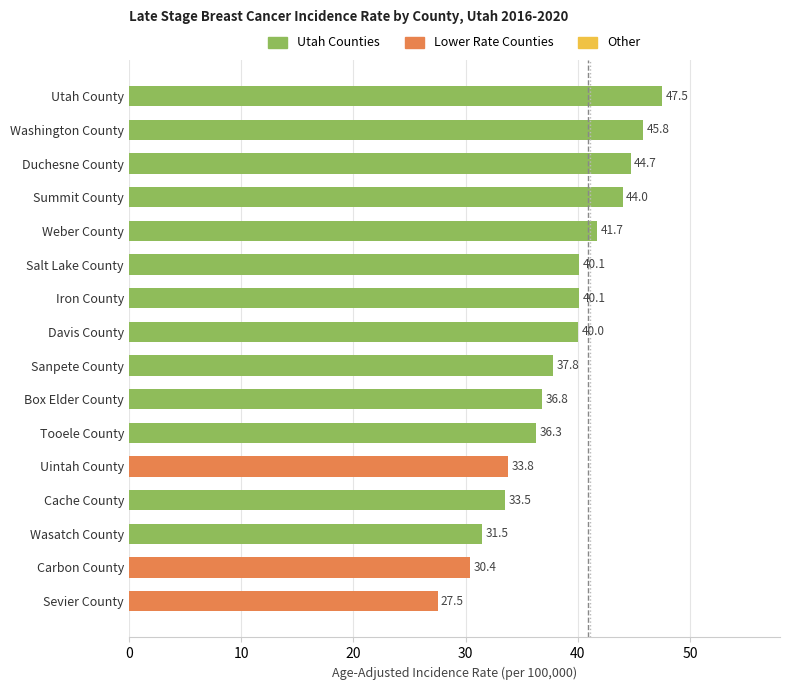

What is the minimum value shown in the chart?

27.5